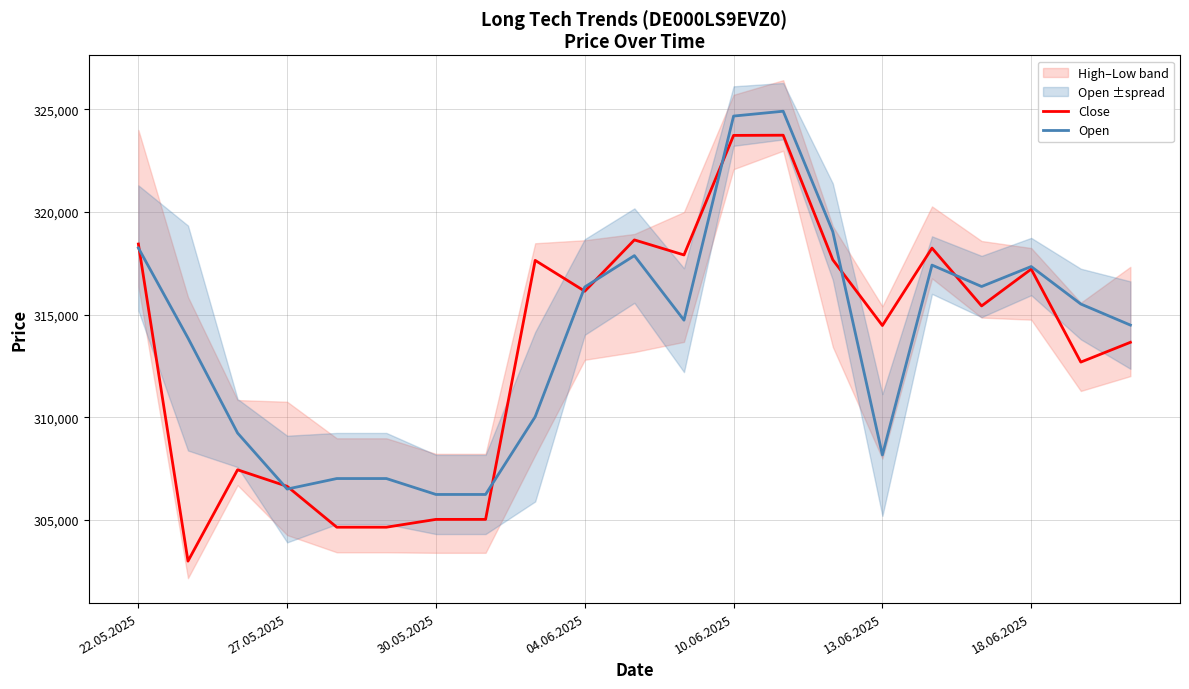

True or false: Close has a value of 528592 at 13.06.2025.

False